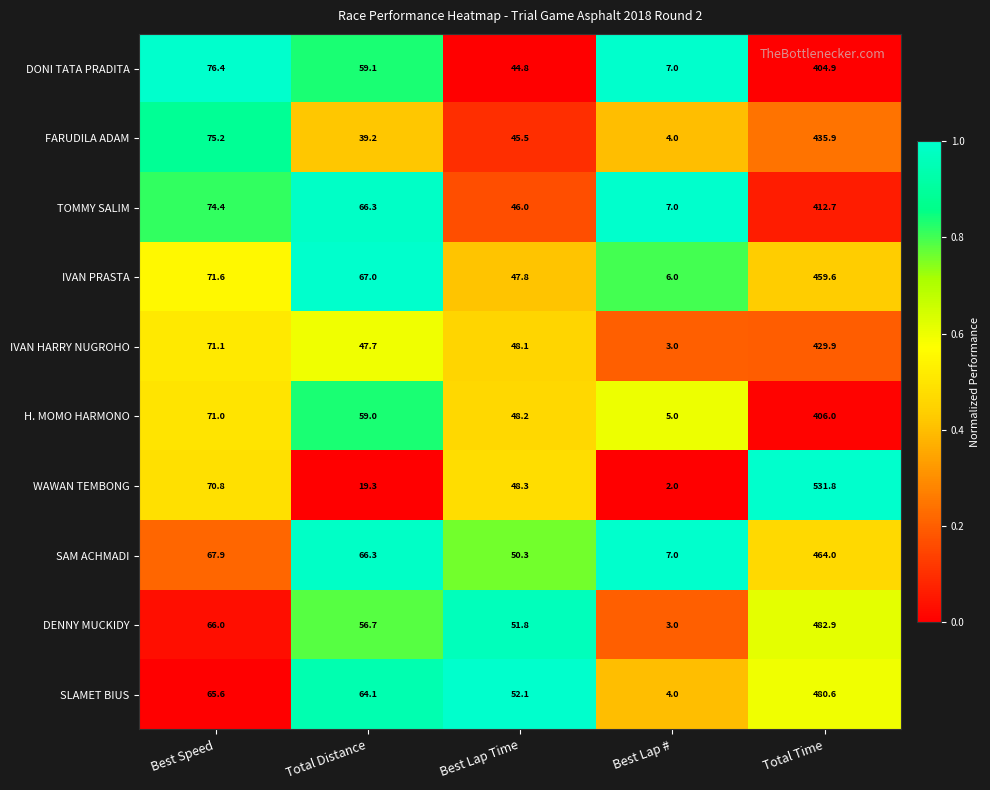

What is the average value of the SAM ACHMADI series?

131.1